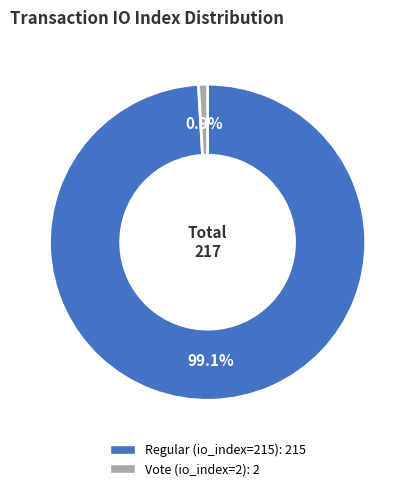

What percentage do Vote (io_index=2) and Regular (io_index=215) together represent?

100.0%